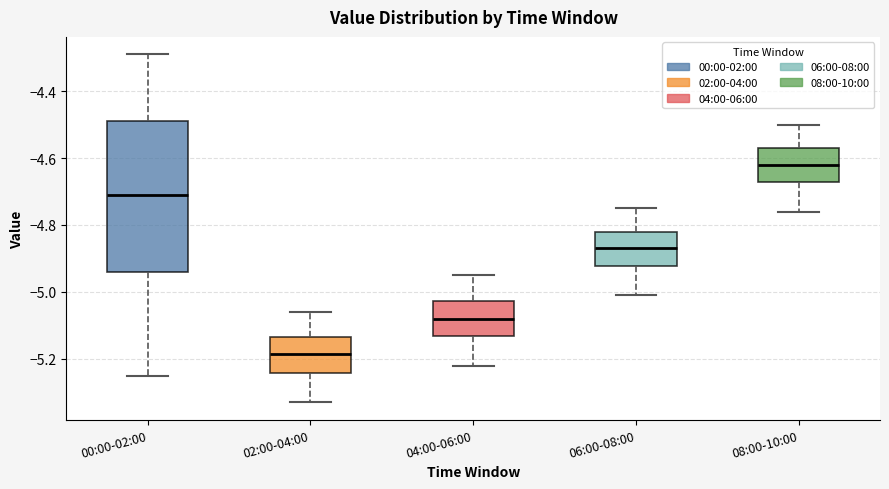

Reading left to right, transcribe this box plot: for each box, give where its median line is, the range the box spans, and where its two whiskers end, as read against the y-axis. The values are not printed on the chart, so give them approximately, as read against the axis.

00:00-02:00: median -4.70, box -4.94 to -4.48, whiskers -5.24 to -4.28
02:00-04:00: median -5.18, box -5.24 to -5.14, whiskers -5.32 to -5.06
04:00-06:00: median -5.08, box -5.14 to -5.02, whiskers -5.22 to -4.94
06:00-08:00: median -4.86, box -4.92 to -4.82, whiskers -5.00 to -4.74
08:00-10:00: median -4.62, box -4.68 to -4.56, whiskers -4.76 to -4.50